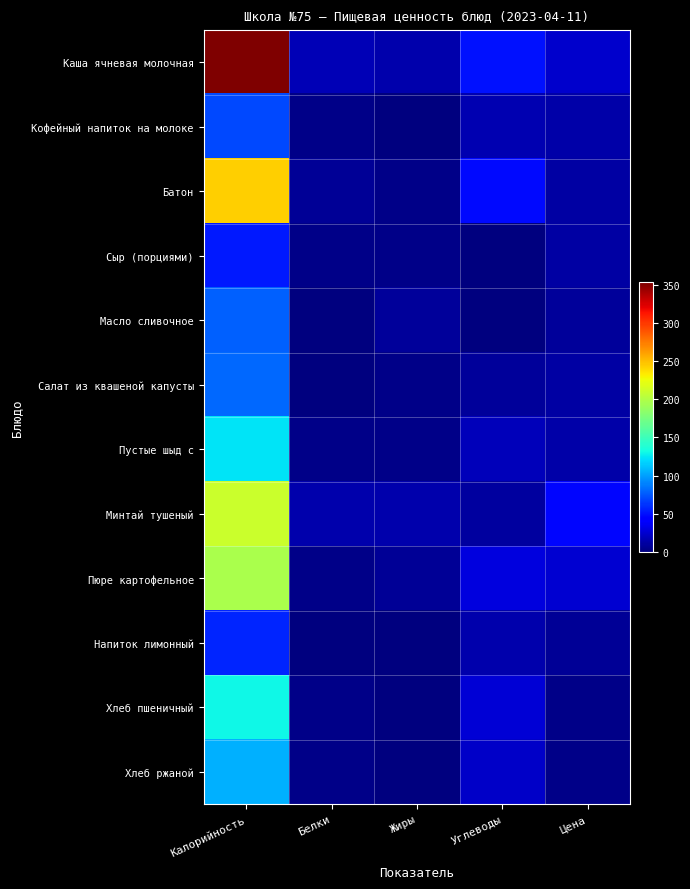

Which series has the widest spread of values?

Каша ячневая молочная